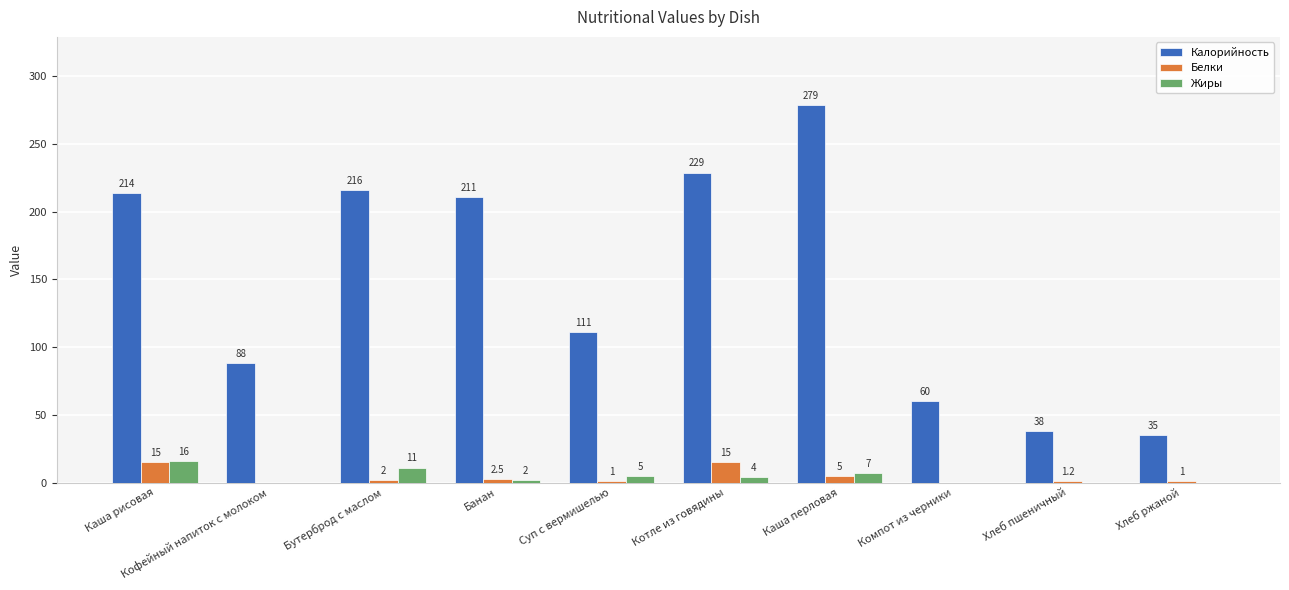

True or false: Белки has a value of 2.5 at Банан.

True